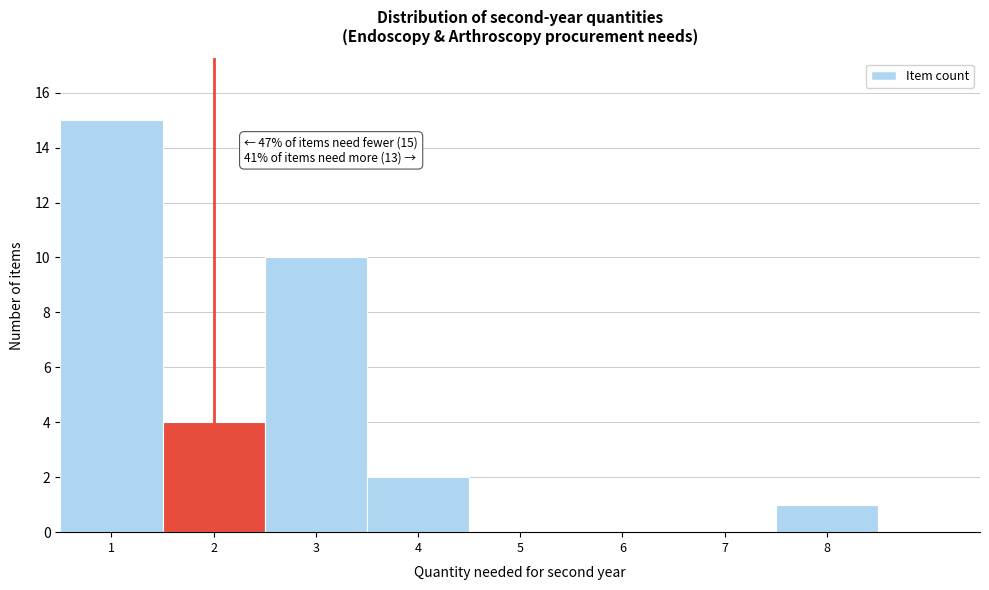

Which range on the x-axis has the tallest bar?

0.5 to 1.5